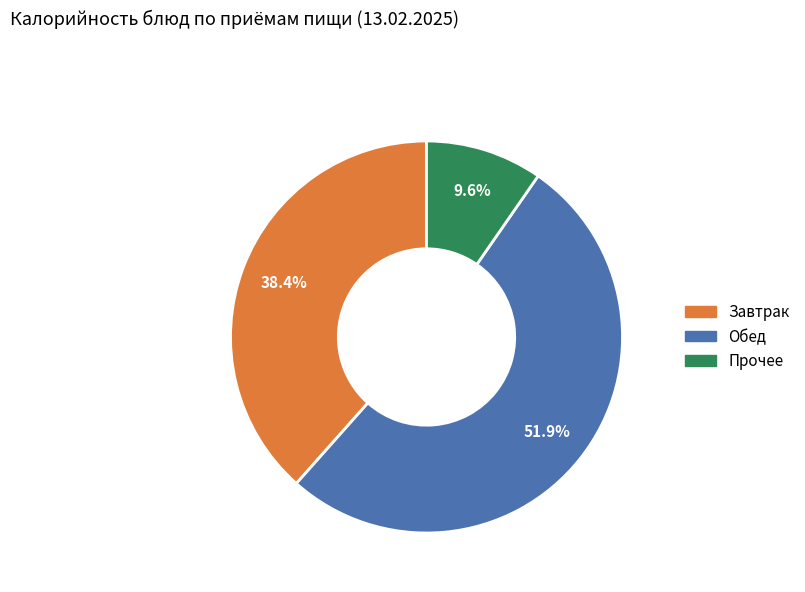

Is the sum of Прочее and Обед greater than half?

Yes